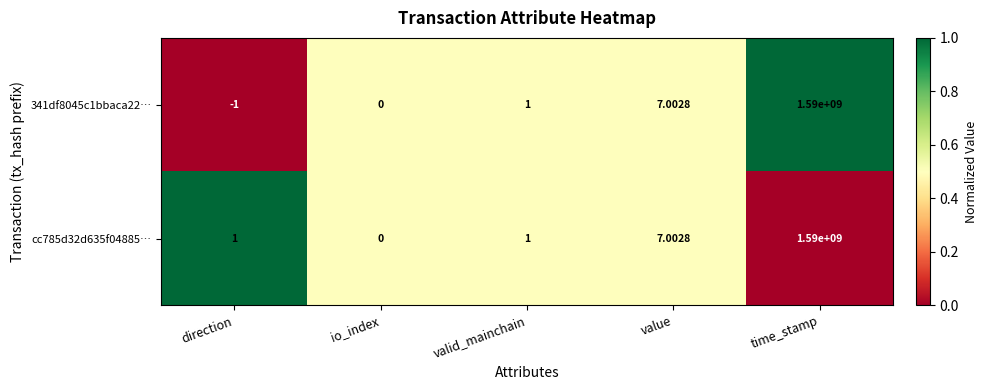

At which category does the chart reach its minimum across all series?

direction